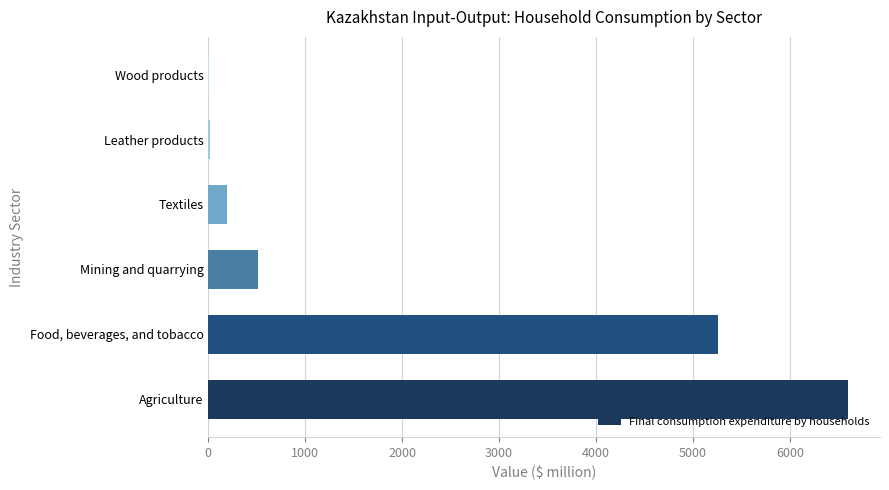

The chart shows a value of 2153.3 at Agriculture. True or false?

False